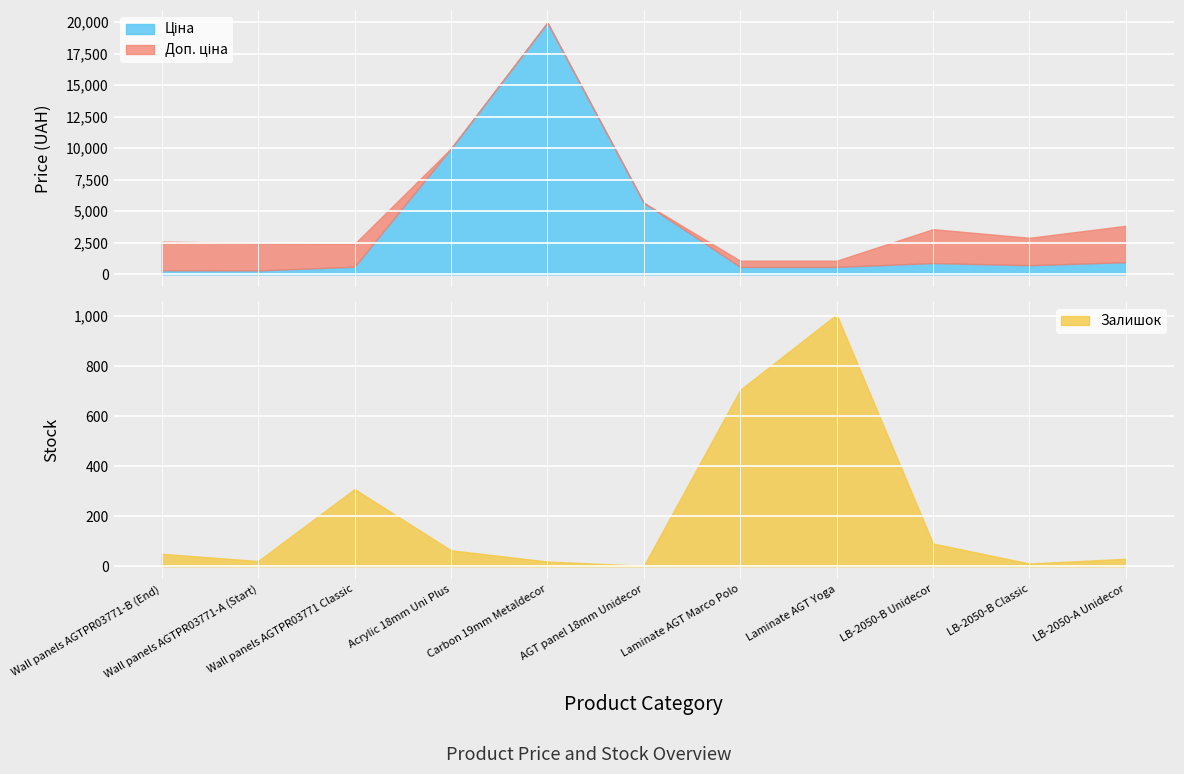

True or false: Доп. ціна has a value of 755.7 at Доп. ціна.

False